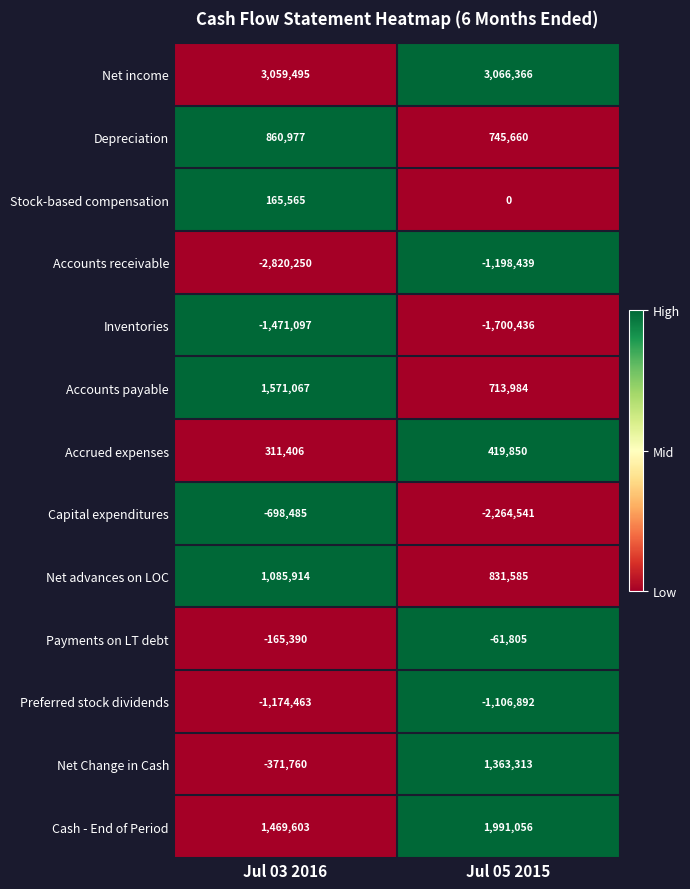

What is the difference between the Accounts payable values at Jul 03 2016 and Jul 05 2015?

857083